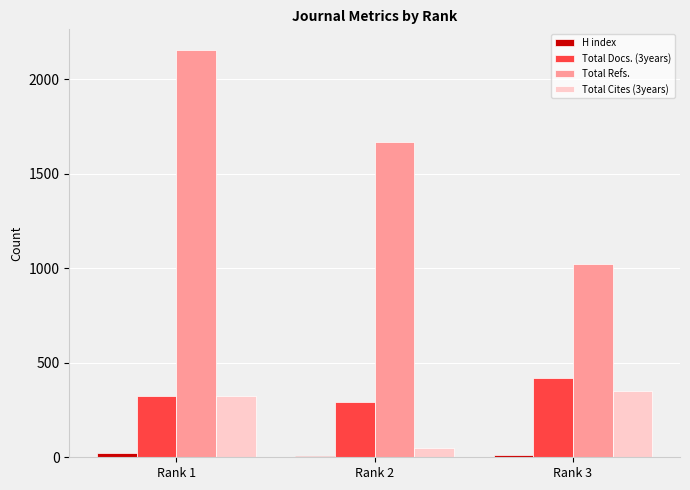

Which series has the largest range (max minus min)?

Total Refs.